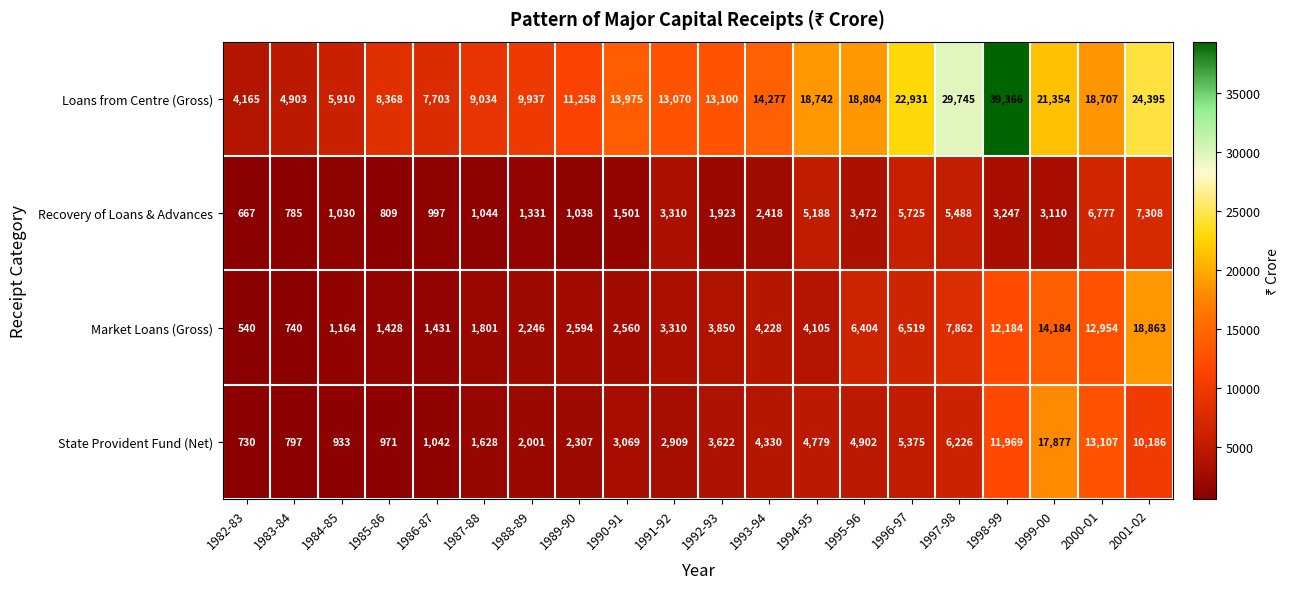

At which label is Loans from Centre (Gross) closest to 21765?

1999-00